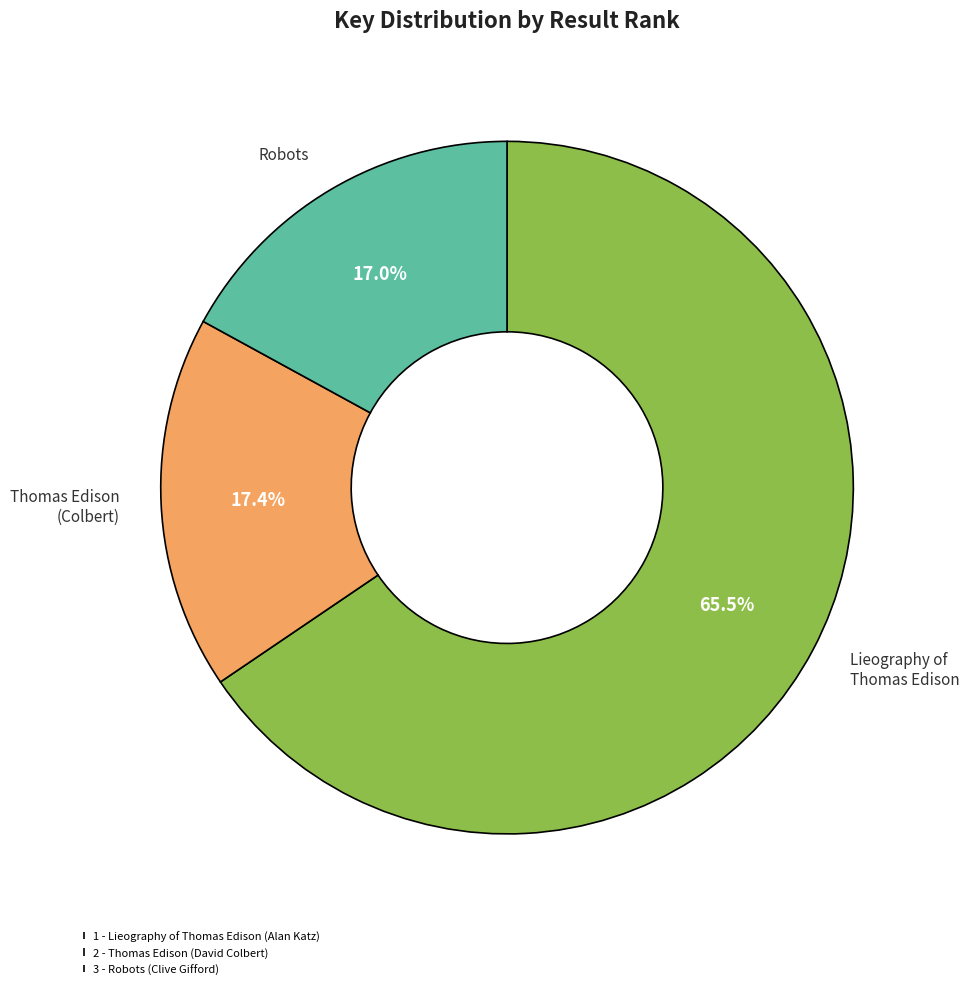

Which category has the biggest portion of the pie?

1 - Lieography of Thomas Edison (Alan Katz)